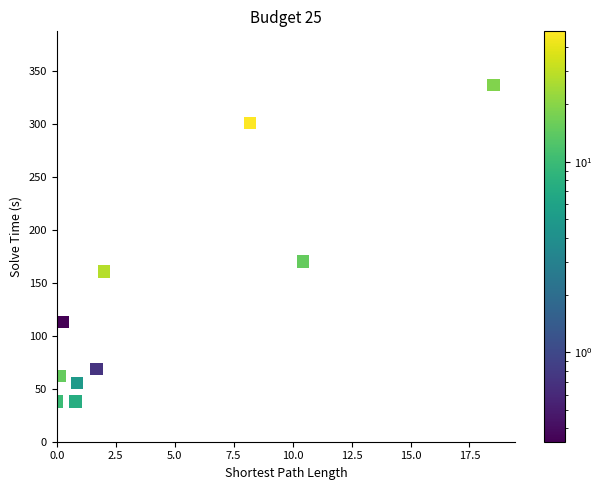

What is the range of Y values (max minus min)?

299.2